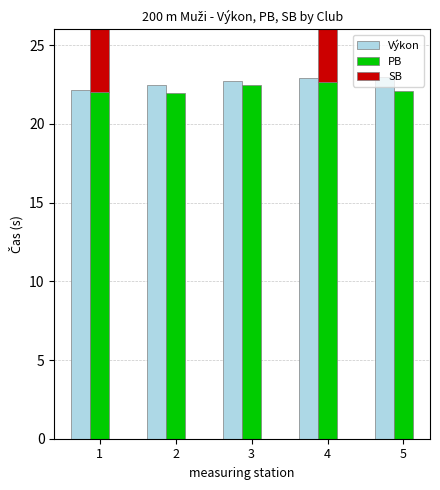

Which series has the largest total across all categories?

Výkon